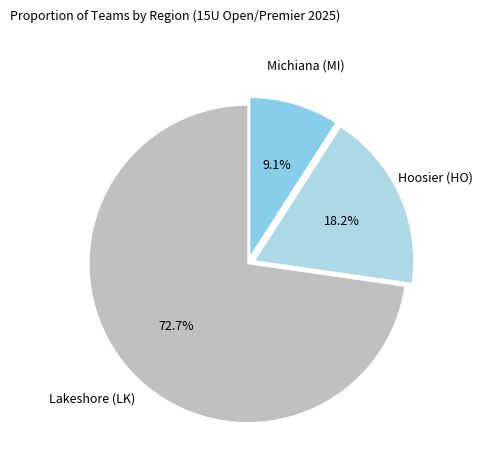

What is the smallest slice in the pie chart?

Michiana (MI)